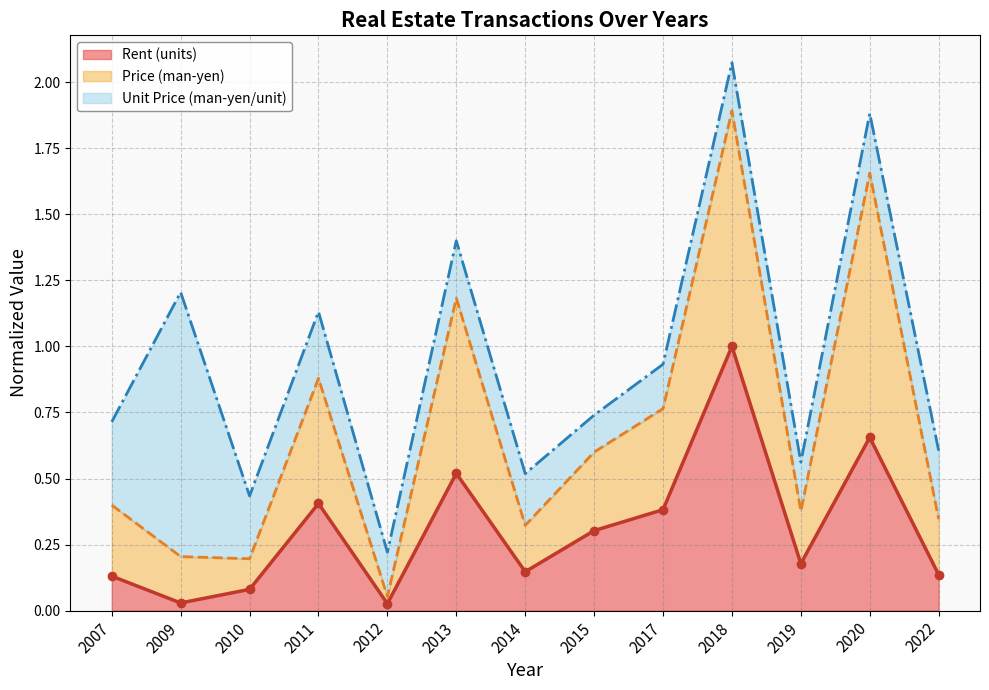

Where is Price (man-yen) nearest to the value 0?

2012